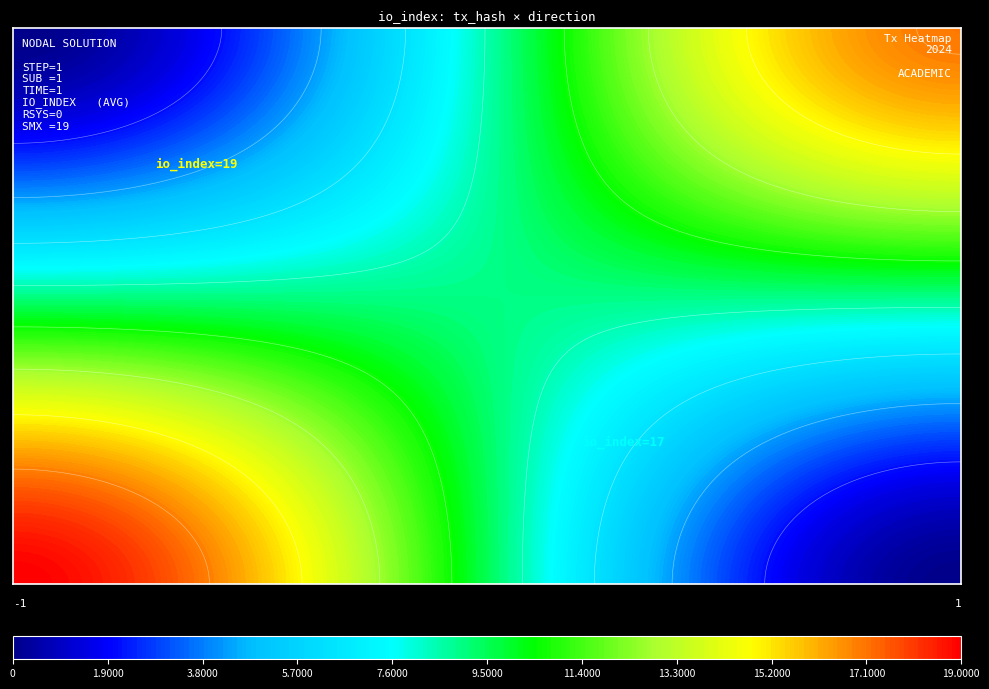

At how many categories does at least one series exceed 7?

1